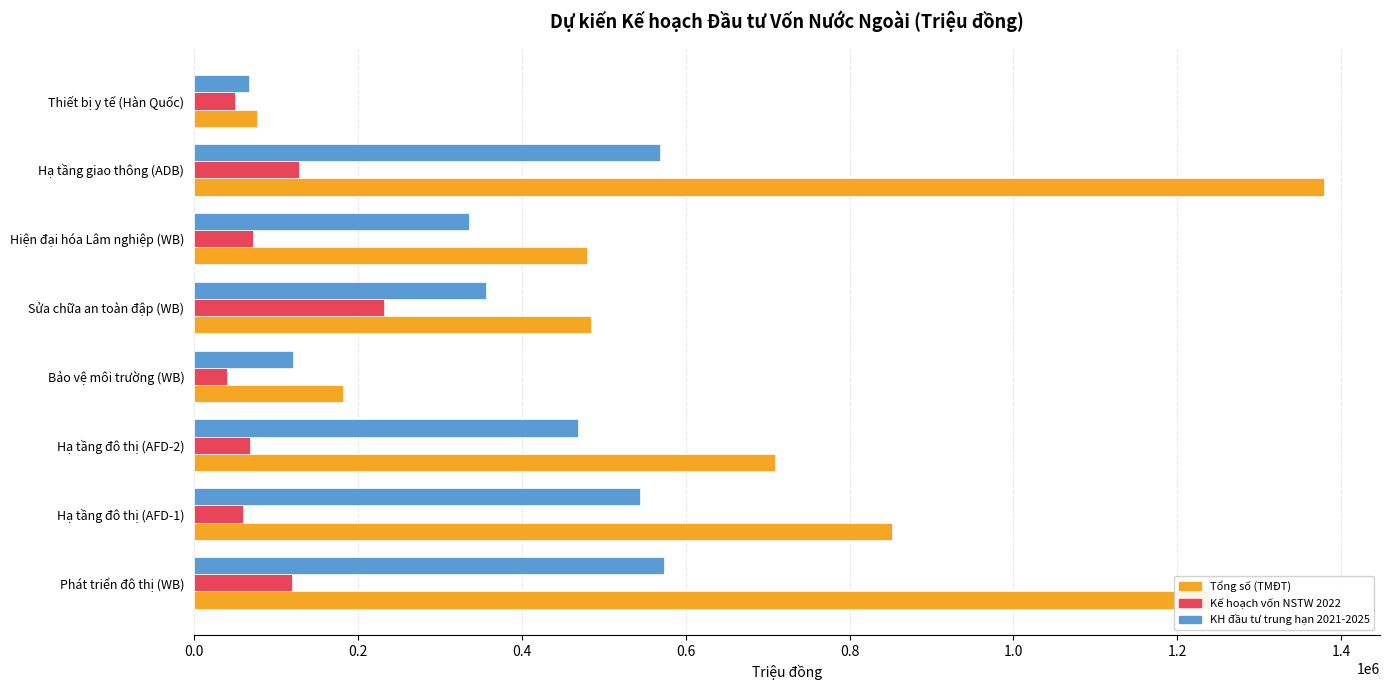

What is the maximum value for KH đầu tư trung hạn 2021-2025?

573624.0